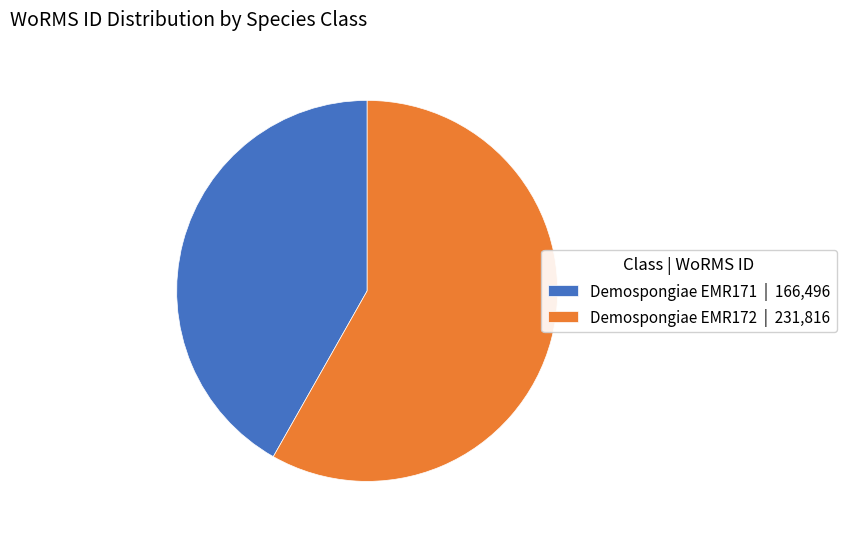

Is Demospongiae EMR172 the majority of the pie?

Yes